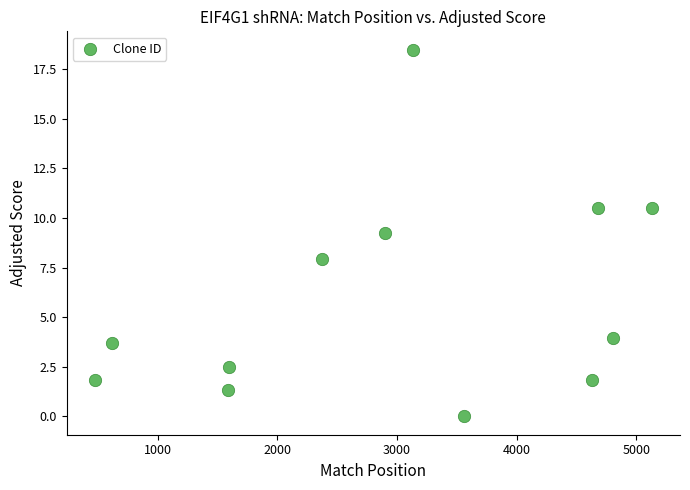

What is the range of Y values (max minus min)?

18.5